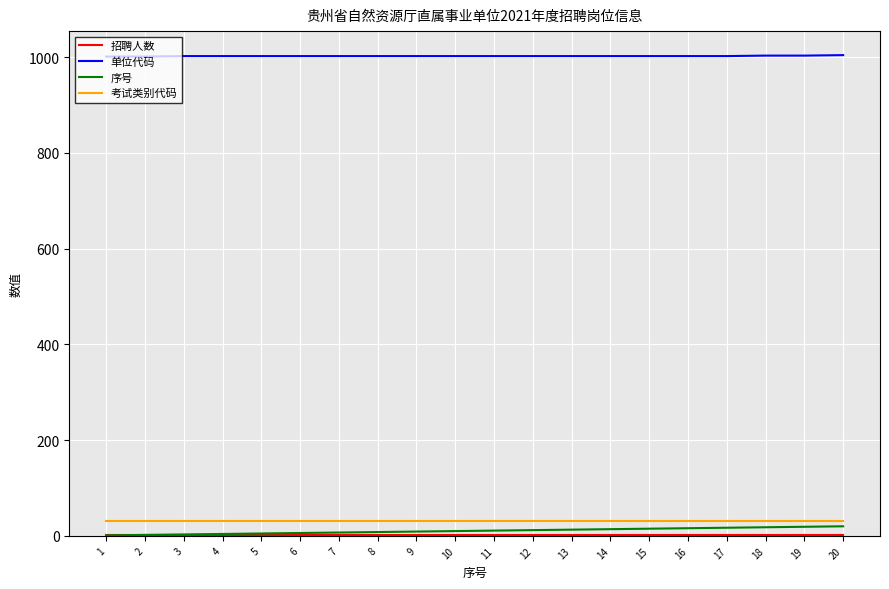

What is the maximum value shown in the chart?

1004